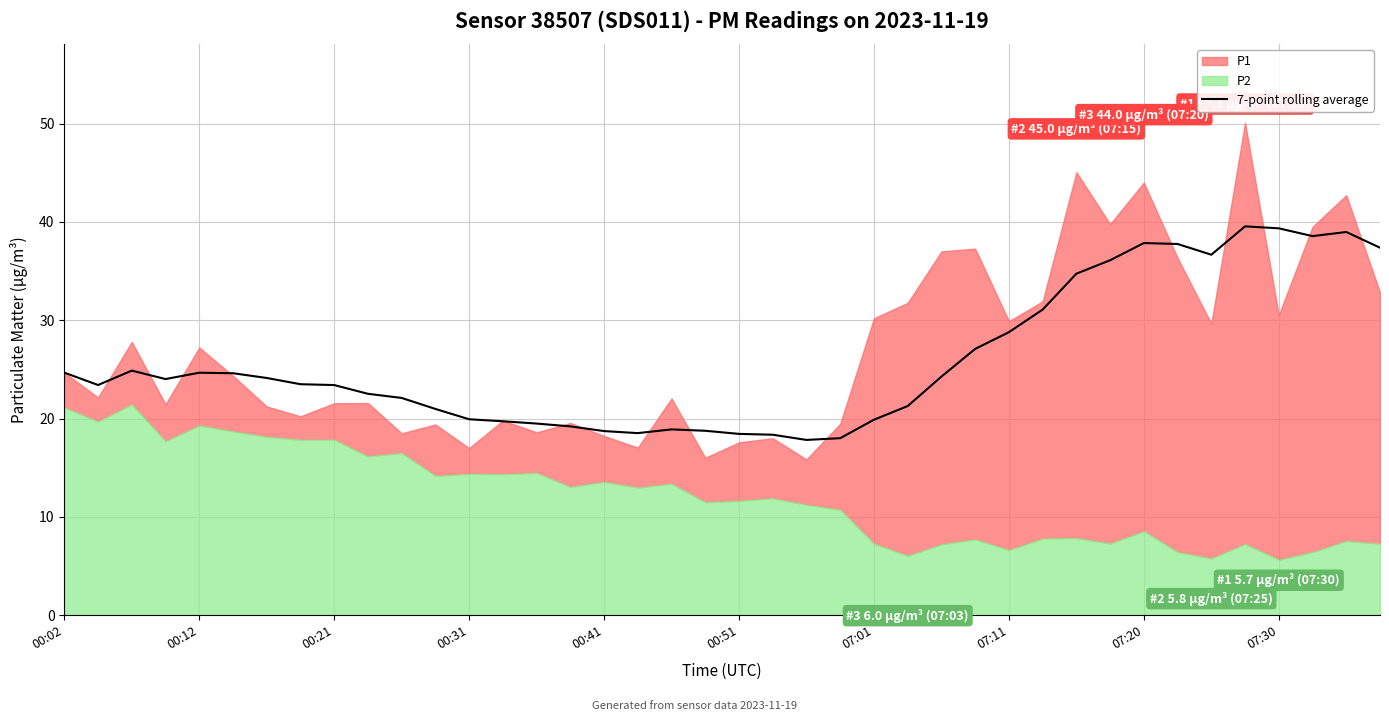

Is it true that 7-point rolling average equals 23.4 at 00:21?

True